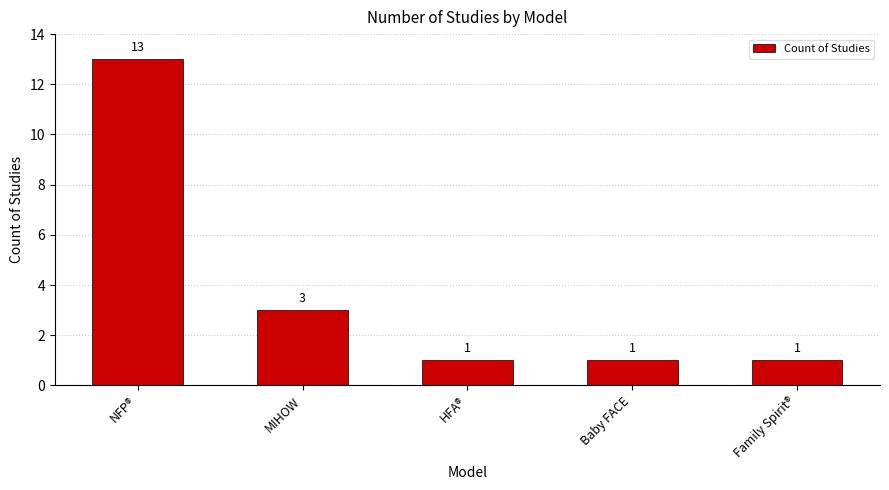

Are the bars grouped side by side (vs. stacked)?

No